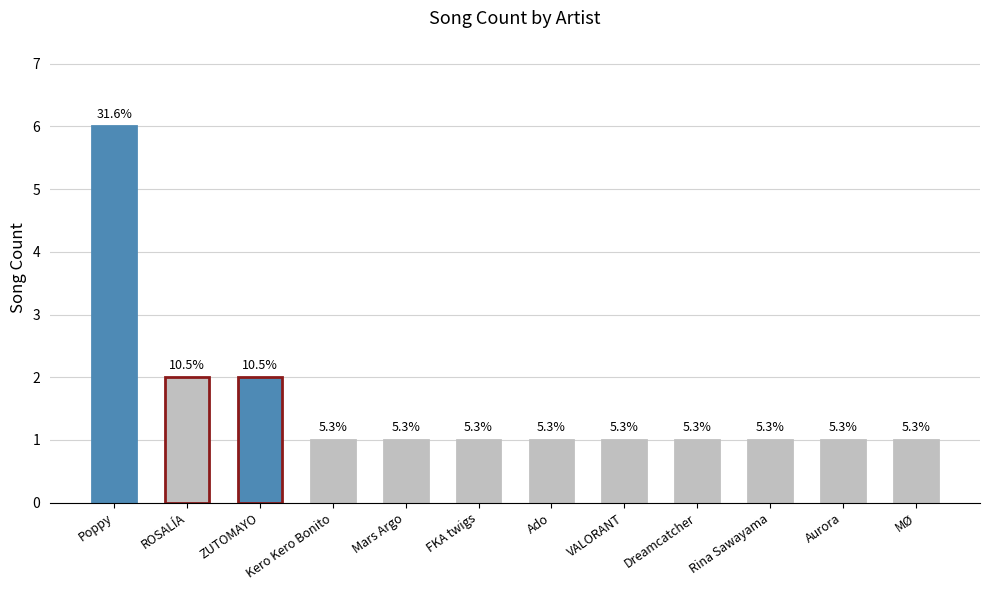

Are the bars horizontal?

No